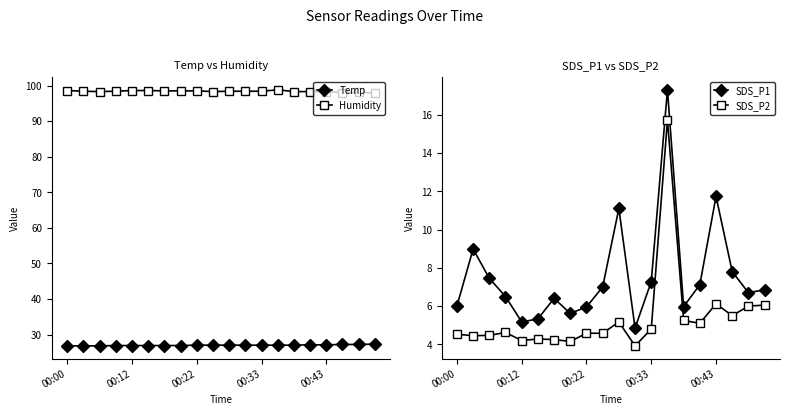

True or false: Temp and SDS_P1 cross at least once.

False